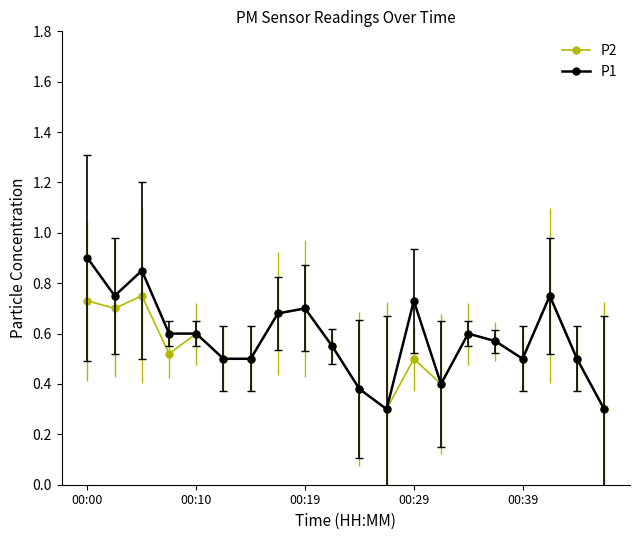

Does the chart have visible grid lines?

No